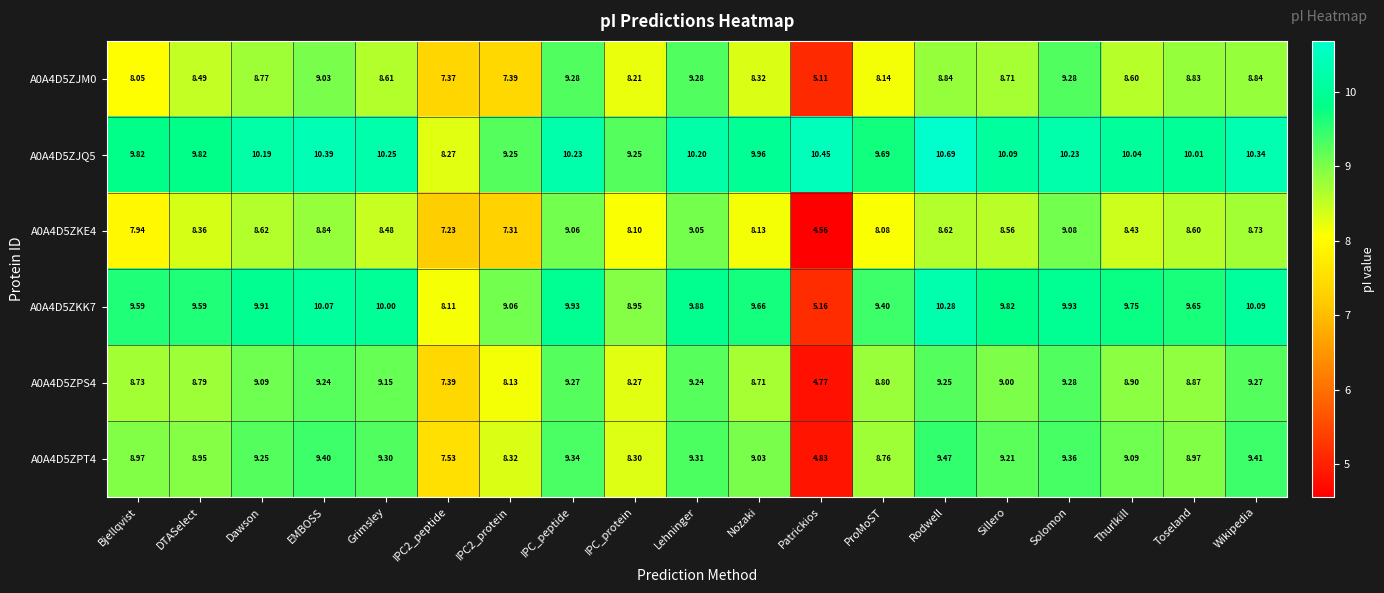

Is the value of A0A4D5ZKK7 at Lehninger greater than the value of A0A4D5ZJM0 at Toseland?

Yes